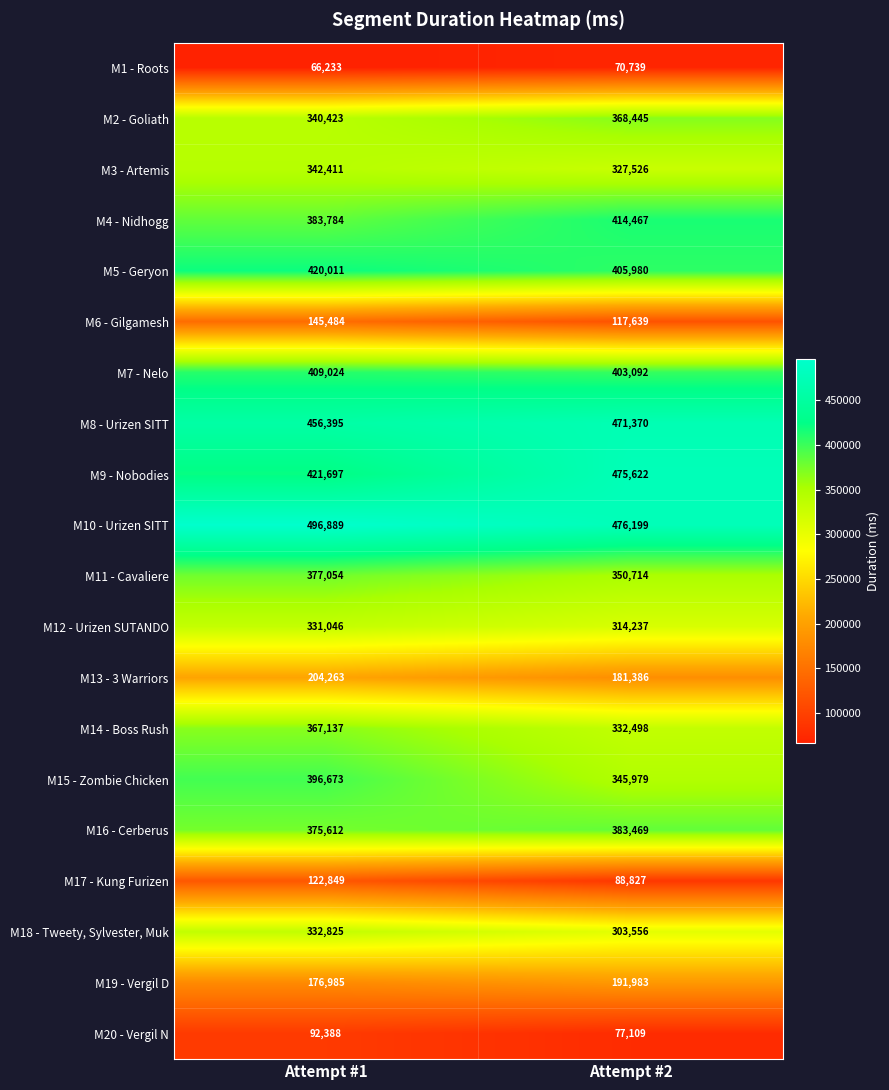

Between Attempt #1 and Attempt #2, which series saw the biggest shift?

M9 - Nobodies